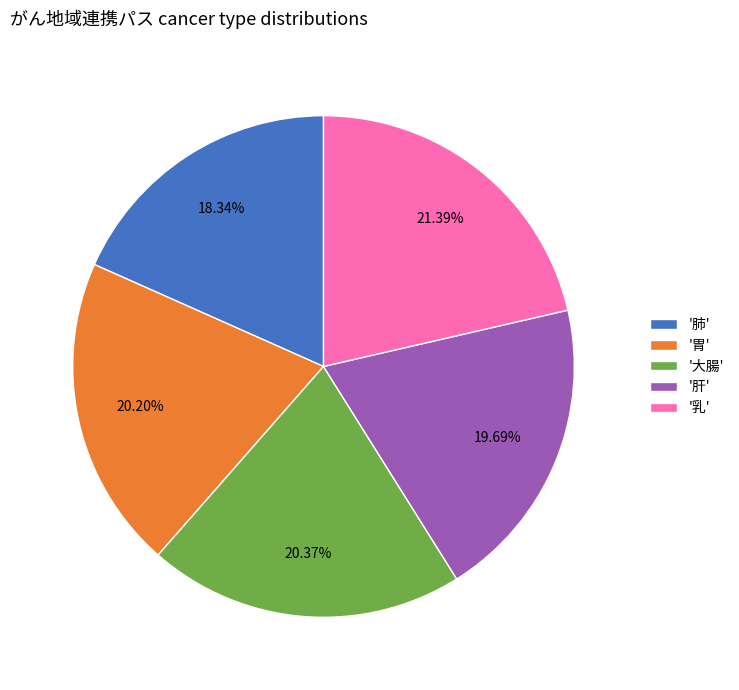

Approximately how many times larger is the value at '胃' compared to '肝'?

1.0